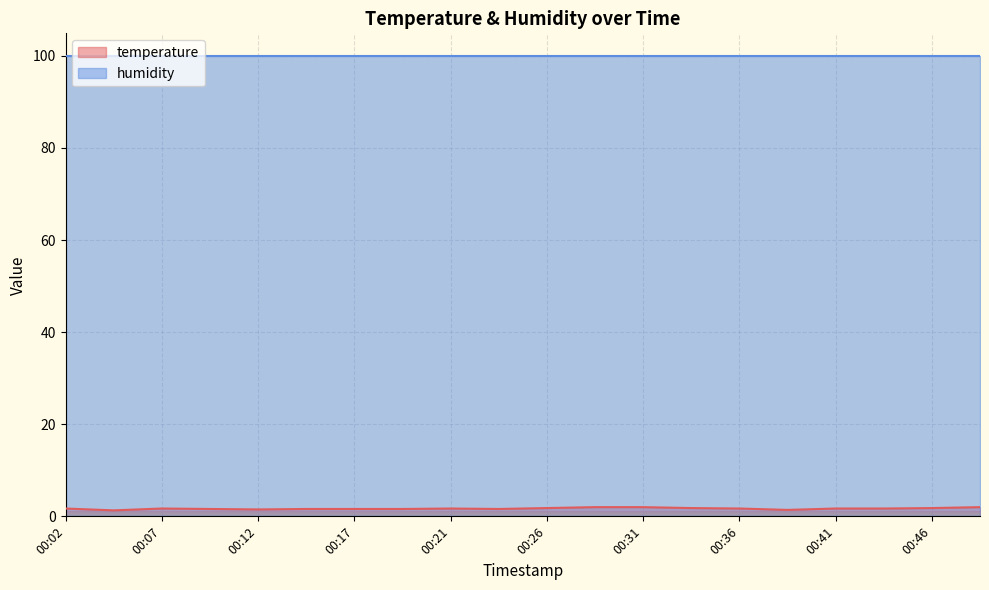

How many series are shown in this chart?

2